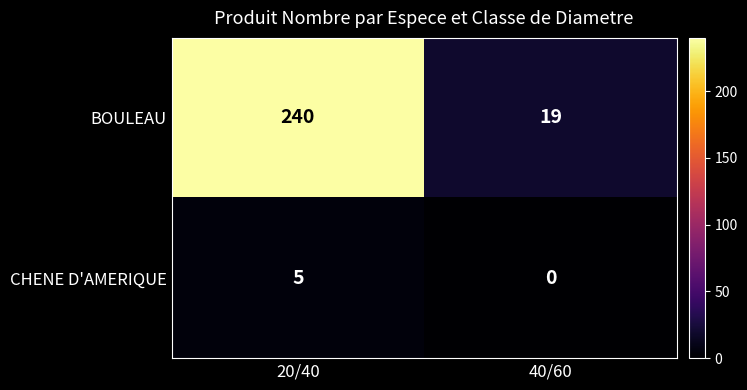

At 20/40, list the series in order from largest to smallest.

BOULEAU, CHENE D'AMERIQUE